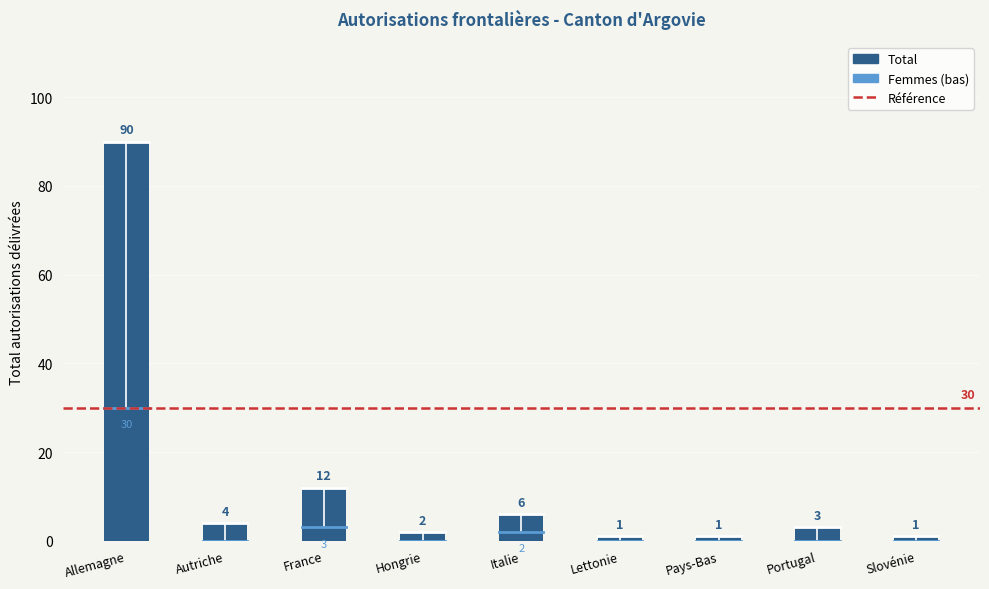

Reading right to left, list all the values displayed in this chart.

1	3	1	1	6	2	12	4	90